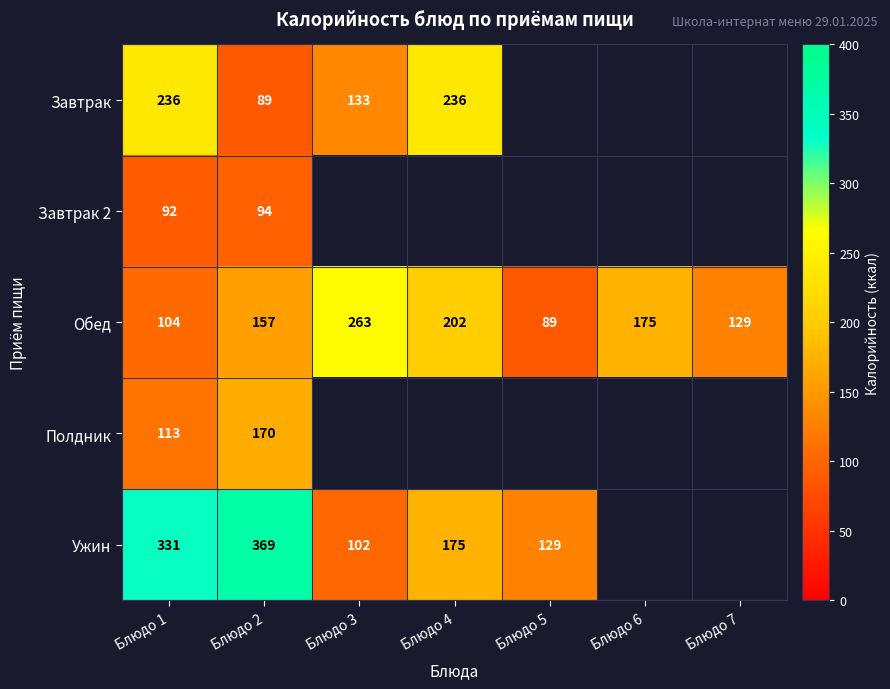

The value of Ужин at Блюдо 5 is 129. True or false?

True